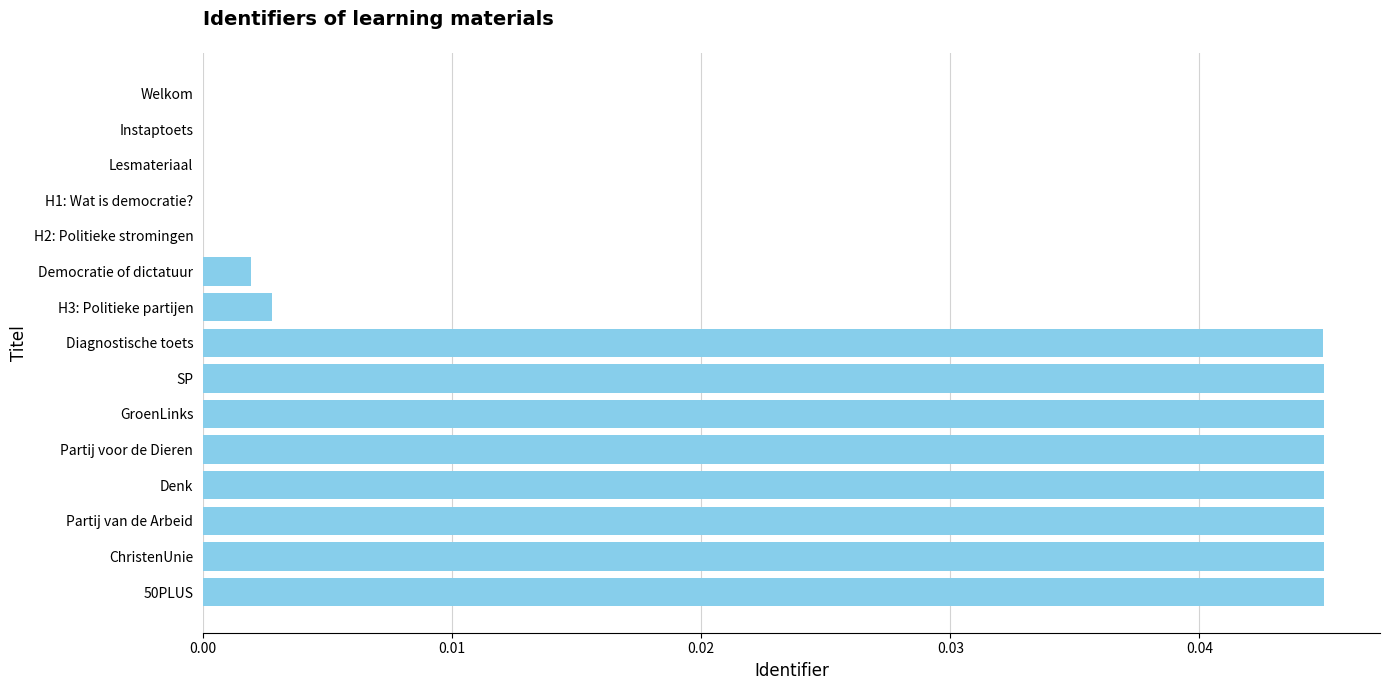

True or false: the data shows 0.1 at Partij voor de Dieren.

False